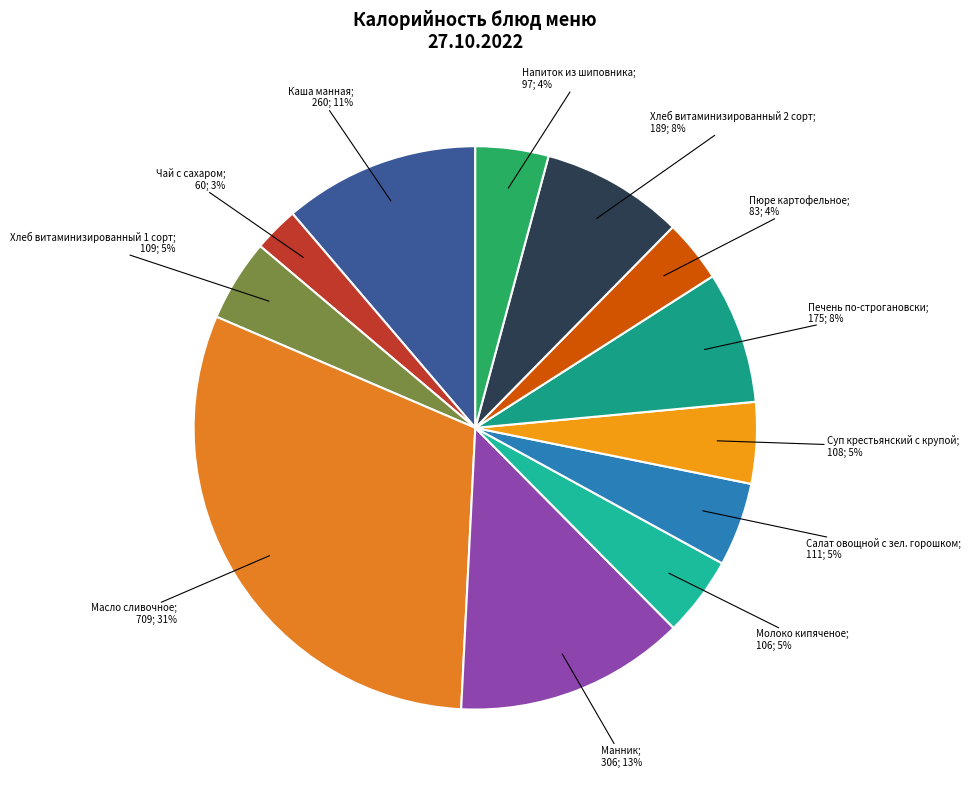

How many slices are in this pie chart?

12